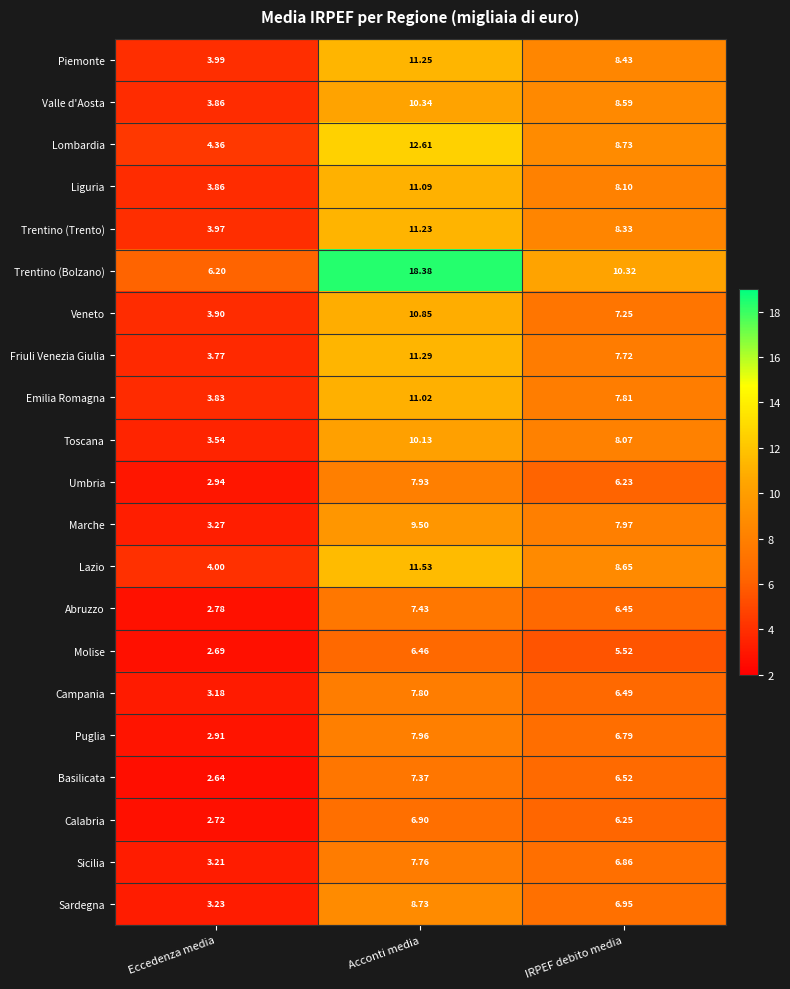

Where does the Liguria series first go above 8?

Acconti media